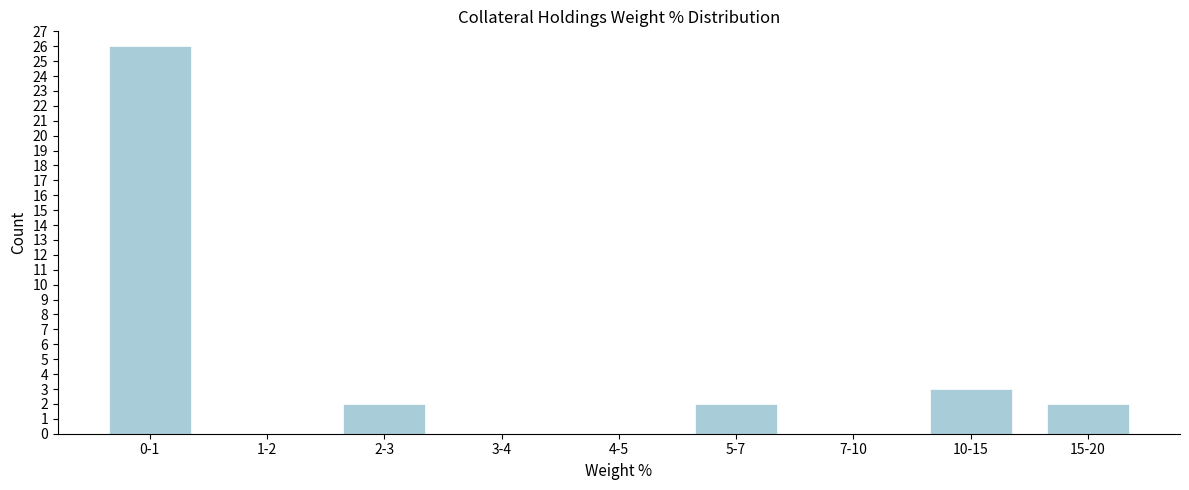

Reading right to left, transcribe all the data shown in this chart.

15-20=2	10-15=3	7-10=0	5-7=2	4-5=0	3-4=0	2-3=2	1-2=0	0-1=26